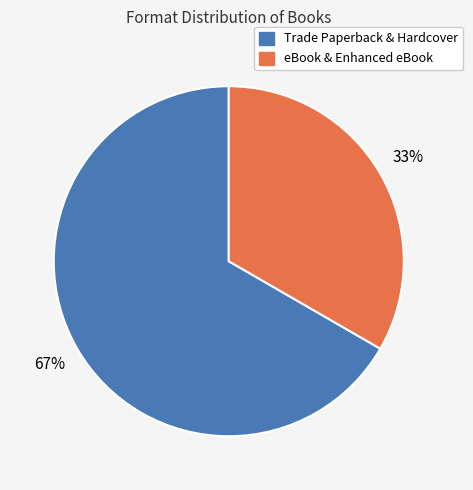

To the nearest percent, what is the average slice percentage?

50%